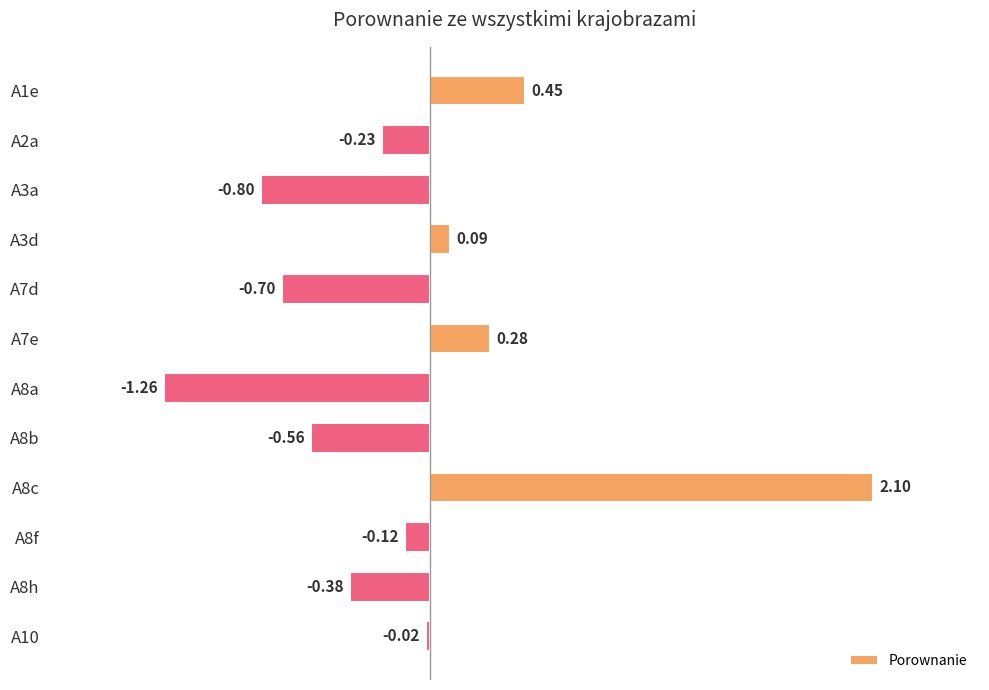

Does the chart contain any negative values?

Yes